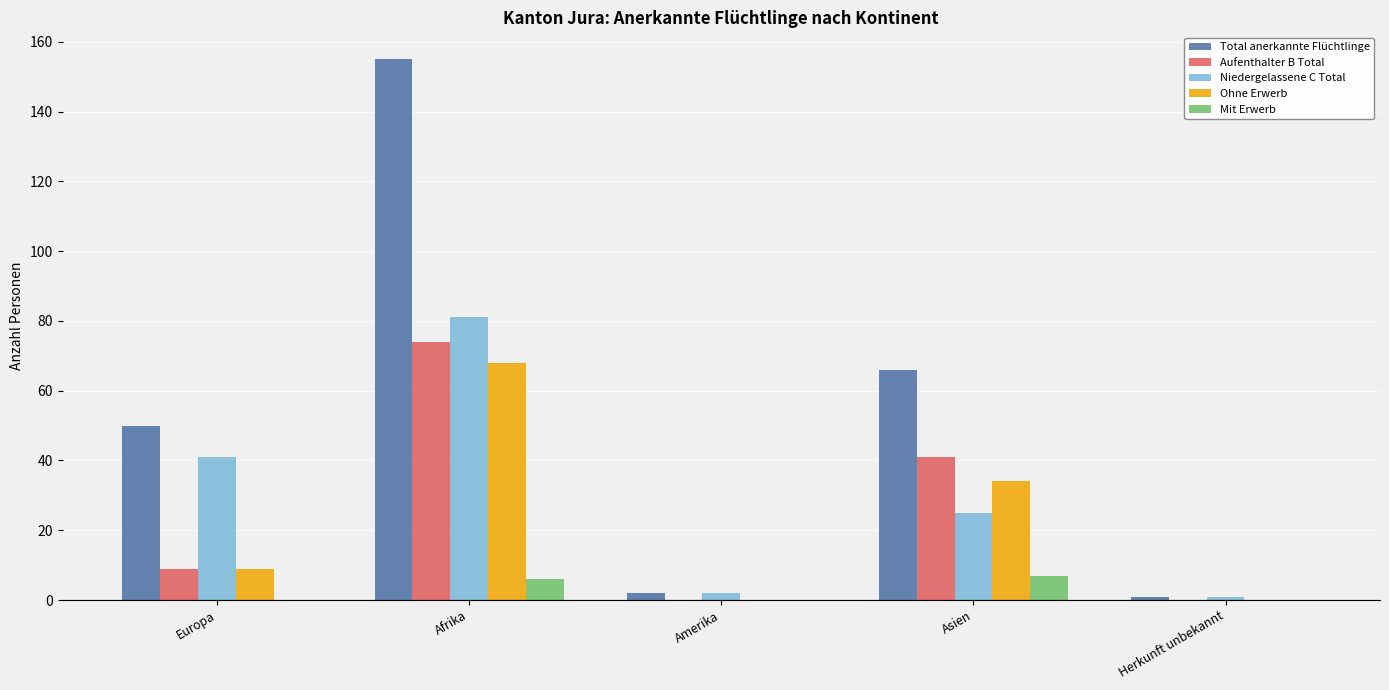

What is the difference between the Mit Erwerb values at Amerika and Afrika?

6